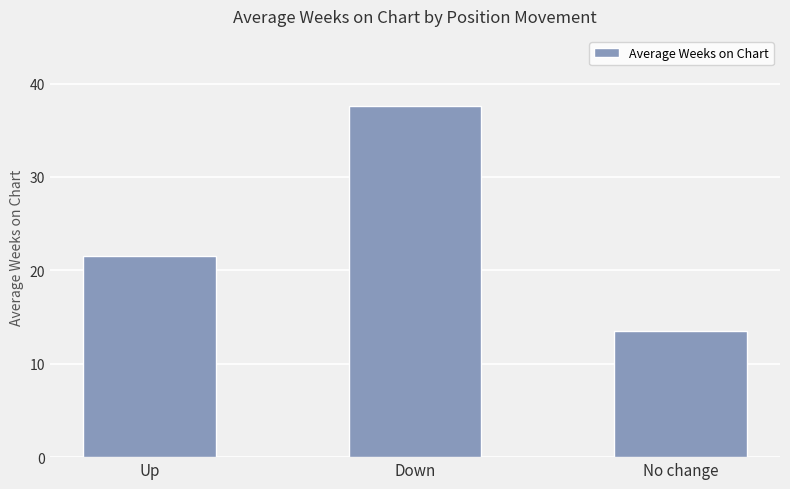

What is the minimum value shown in the chart?

13.5